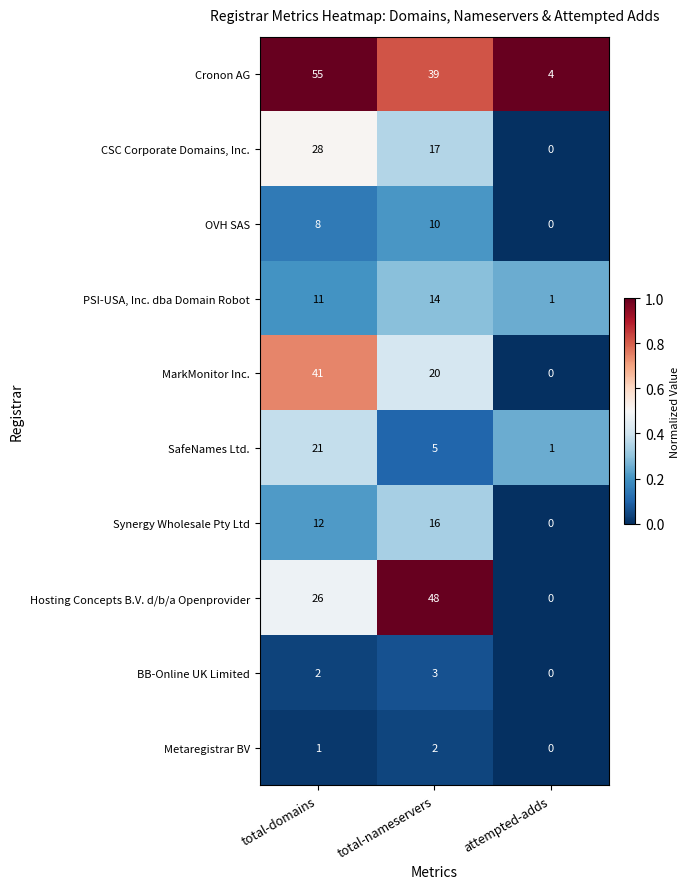

True or false: Metaregistrar BV has a value of 0 at attempted-adds.

True